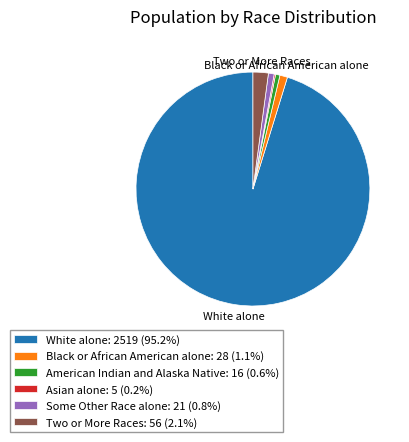

Do White alone: 2519 (95.2%) and Two or More Races: 56 (2.1%) together represent more than half of the pie?

Yes